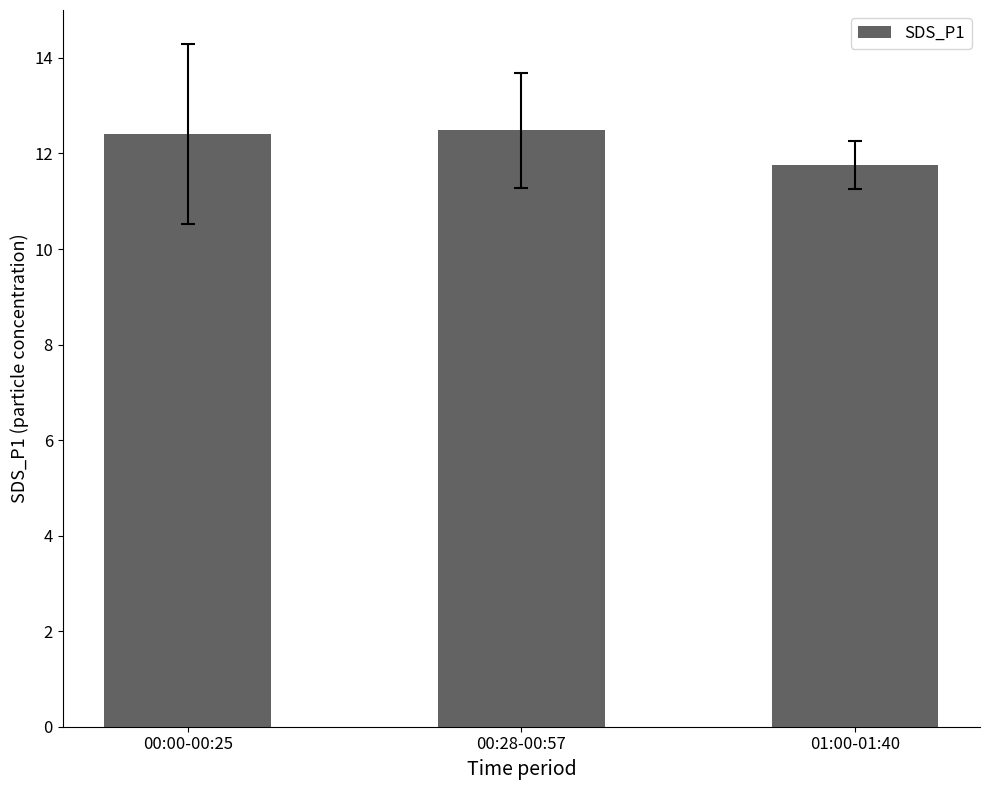

What is the label of the 2nd bar from the right?

00:28-00:57